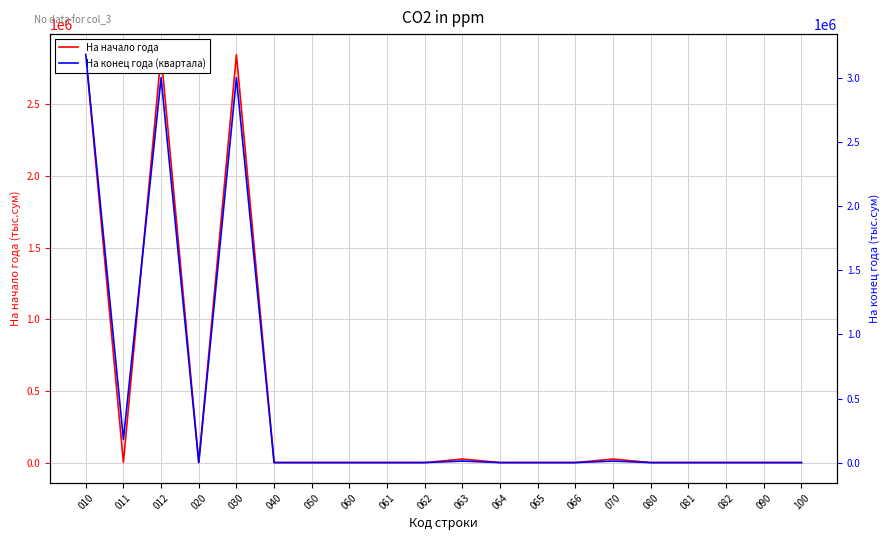

Between 063 and 066, which series saw the biggest shift?

На начало года